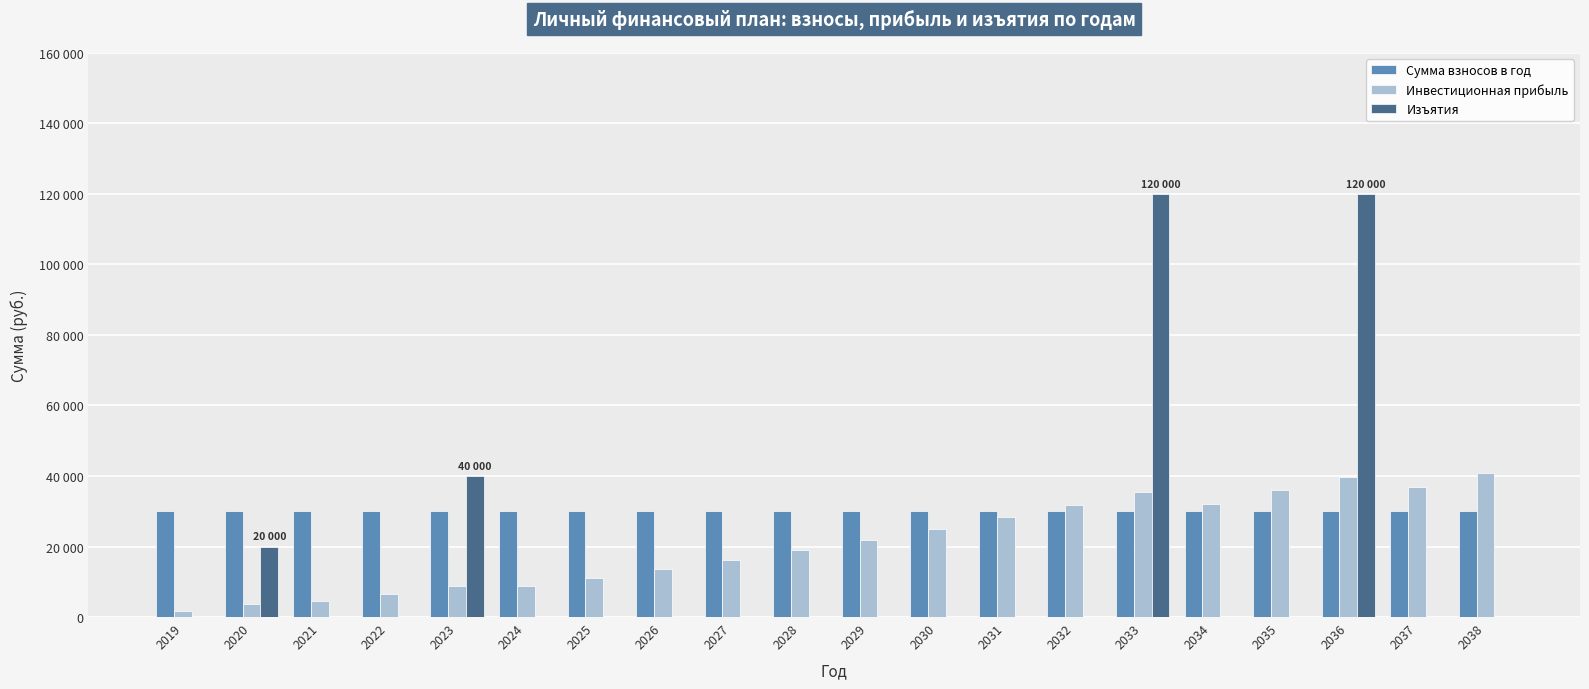

Is the value of Инвестиционная прибыль at 2036 greater than the value of Изъятия at 2021?

Yes